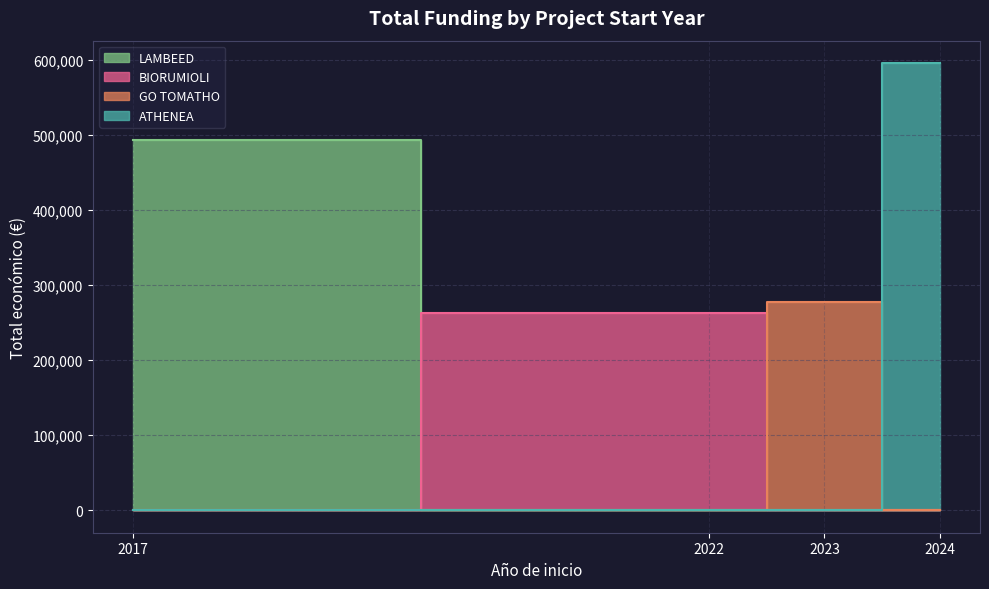

What is the difference between the second highest and second lowest values?

214885